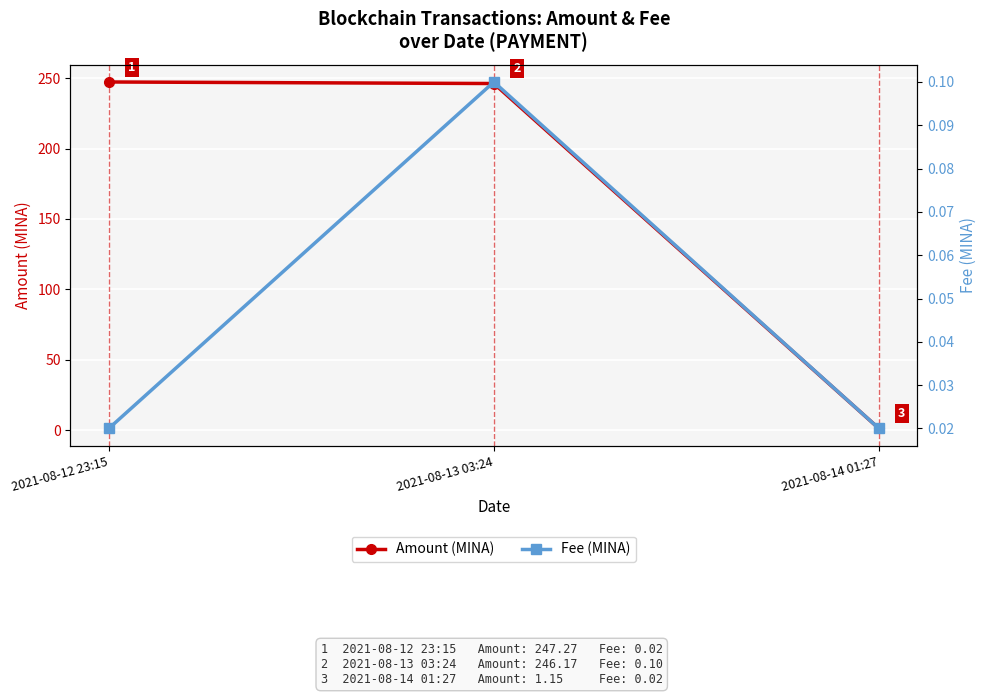

List the labels in order of Fee (MINA) value, largest first.

2021-08-13 03:24, 2021-08-12 23:15, 2021-08-14 01:27